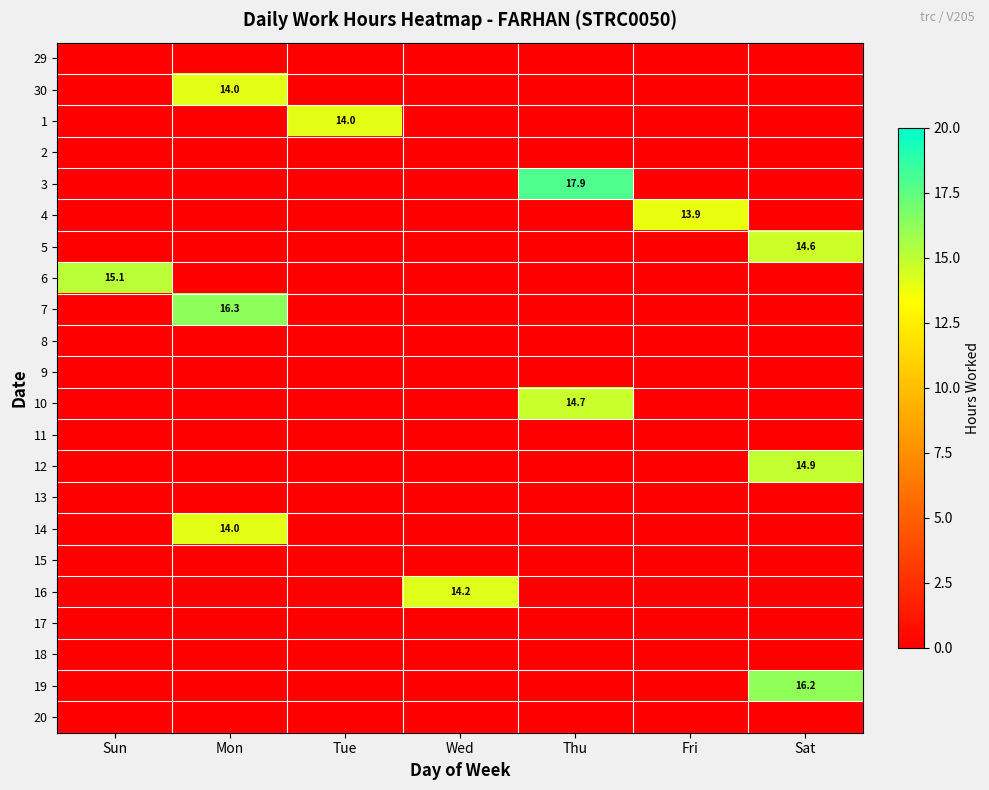

What is the average value of the 12 series?

2.1